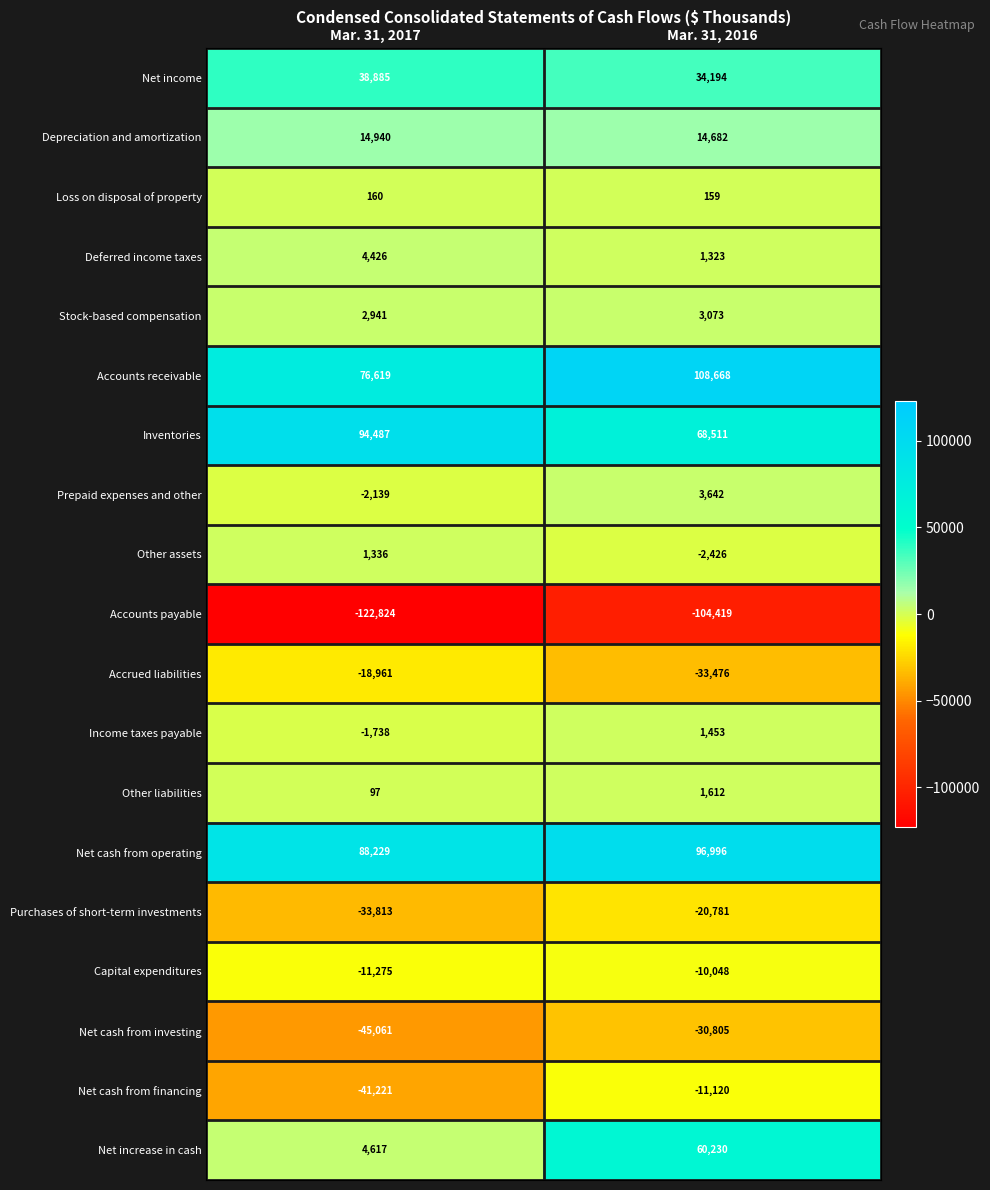

What is the sum of all Net cash from financing values?

-52341